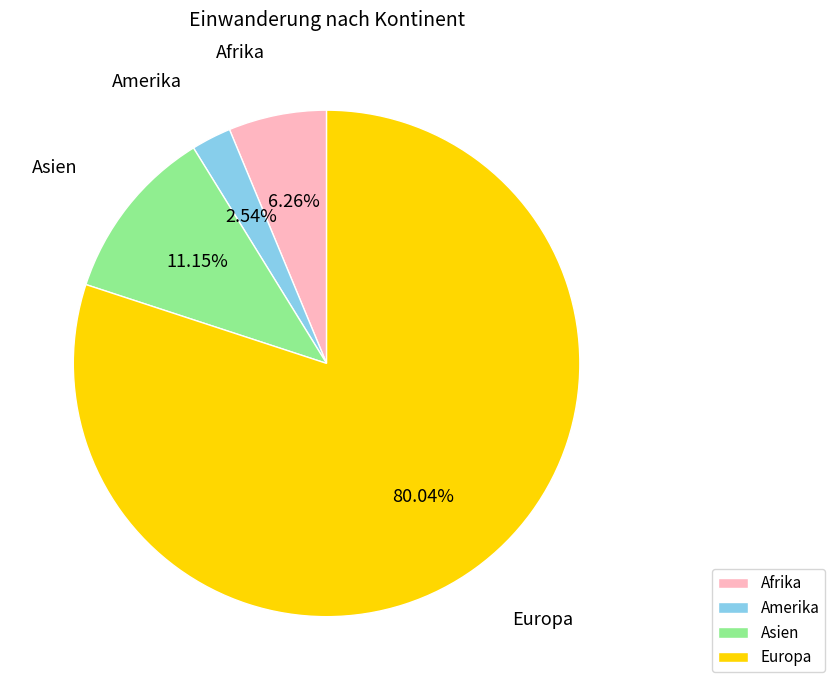

What is the ratio of the value at Europa to the value at Amerika?

31.5